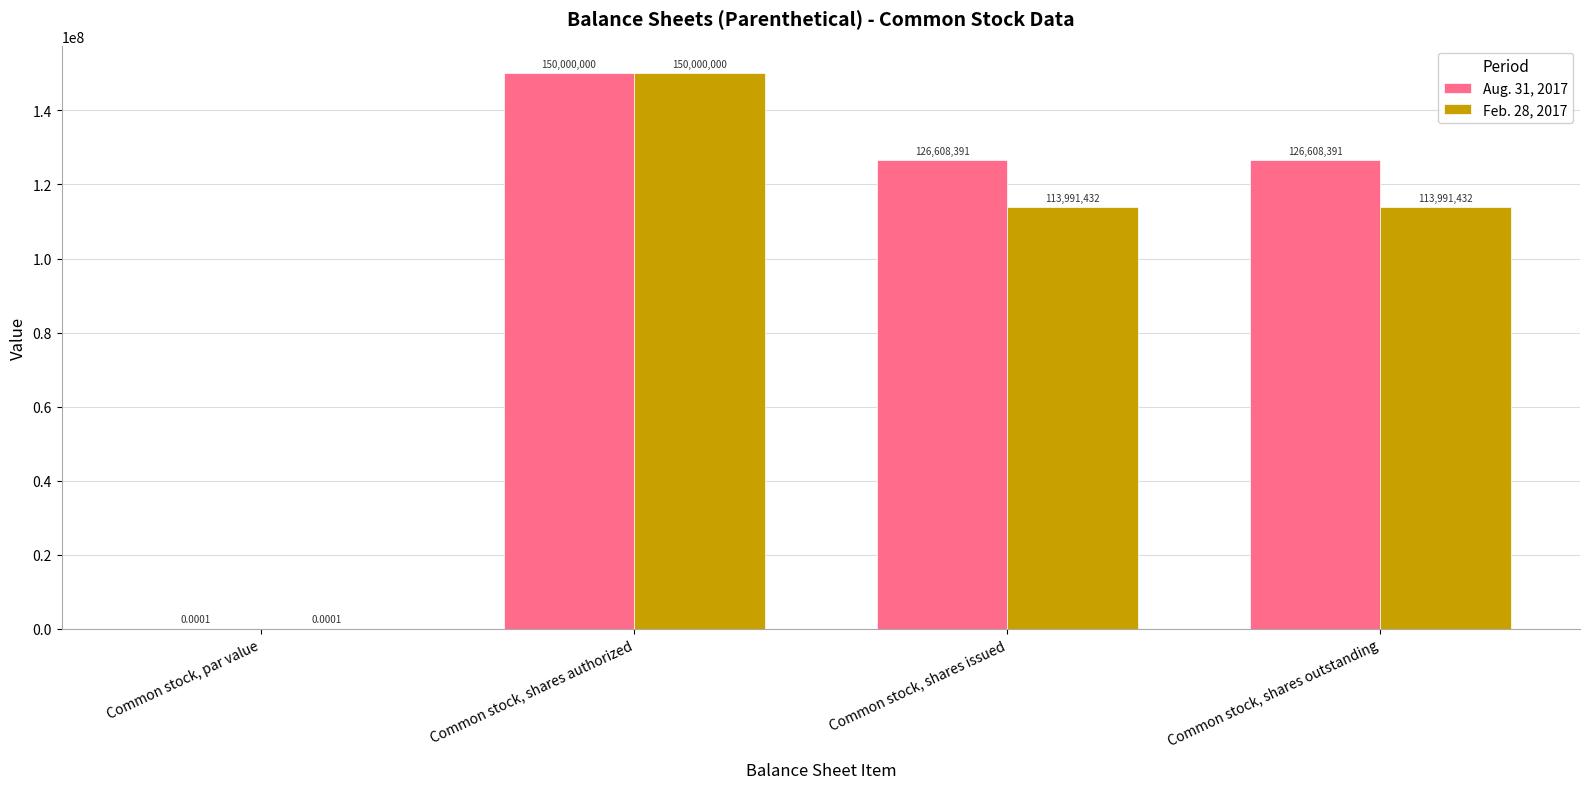

The Feb. 28, 2017 series shows 153574052.7 at Common stock, shares outstanding. True or false?

False